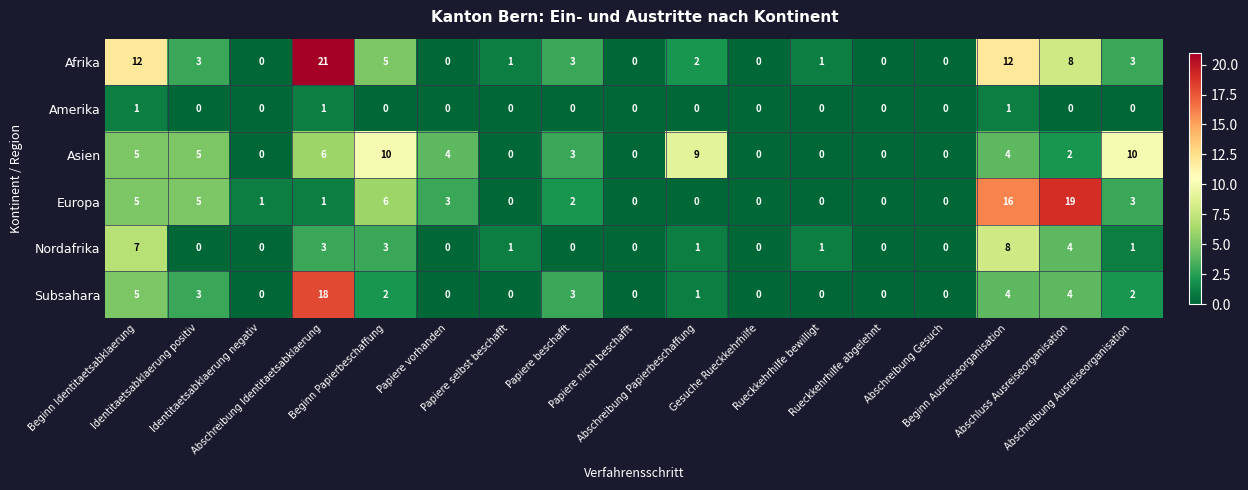

Count the Nordafrika values in the range 0 to 3.

14